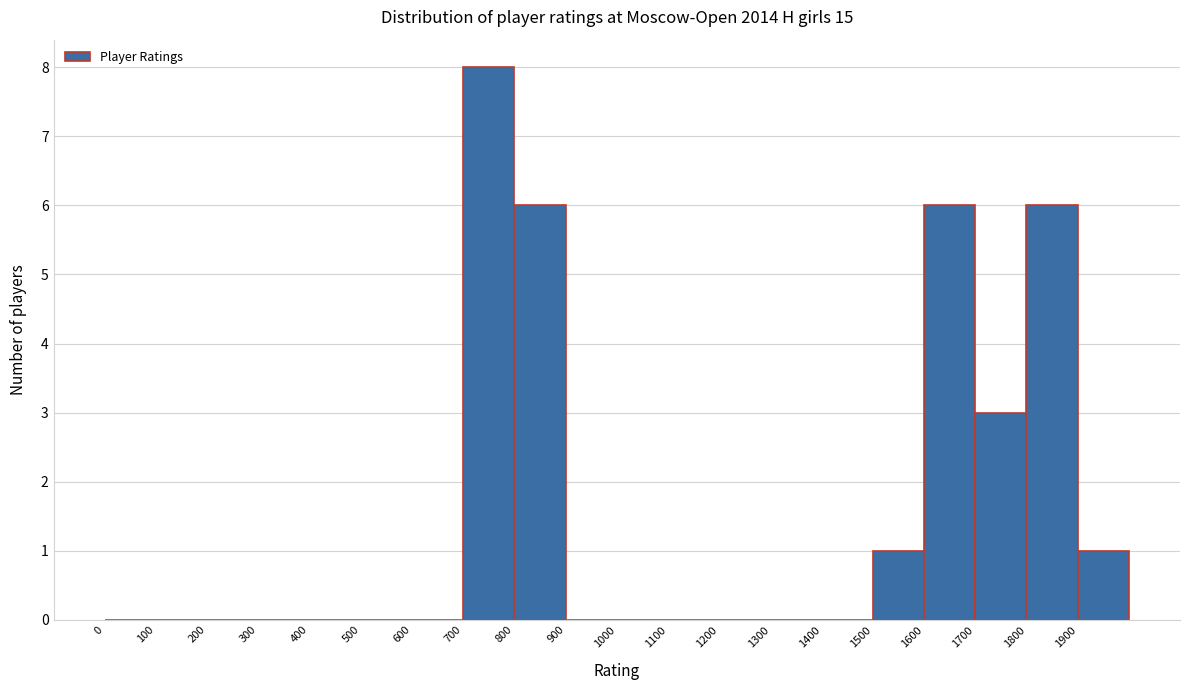

Reading left to right, transcribe this chart: for each bar, give the range it covers on the x-axis and its height. The values are not printed on the chart, so give them approximately, as read against the axis.

0 to 100: 0
100 to 200: 0
200 to 300: 0
300 to 400: 0
400 to 500: 0
500 to 600: 0
600 to 700: 0
700 to 800: 8
800 to 900: 6
900 to 1000: 0
1000 to 1100: 0
1100 to 1200: 0
1200 to 1300: 0
1300 to 1400: 0
1400 to 1500: 0
1500 to 1600: 1
1600 to 1700: 6
1700 to 1800: 3
1800 to 1900: 6
1900 to 2000: 1